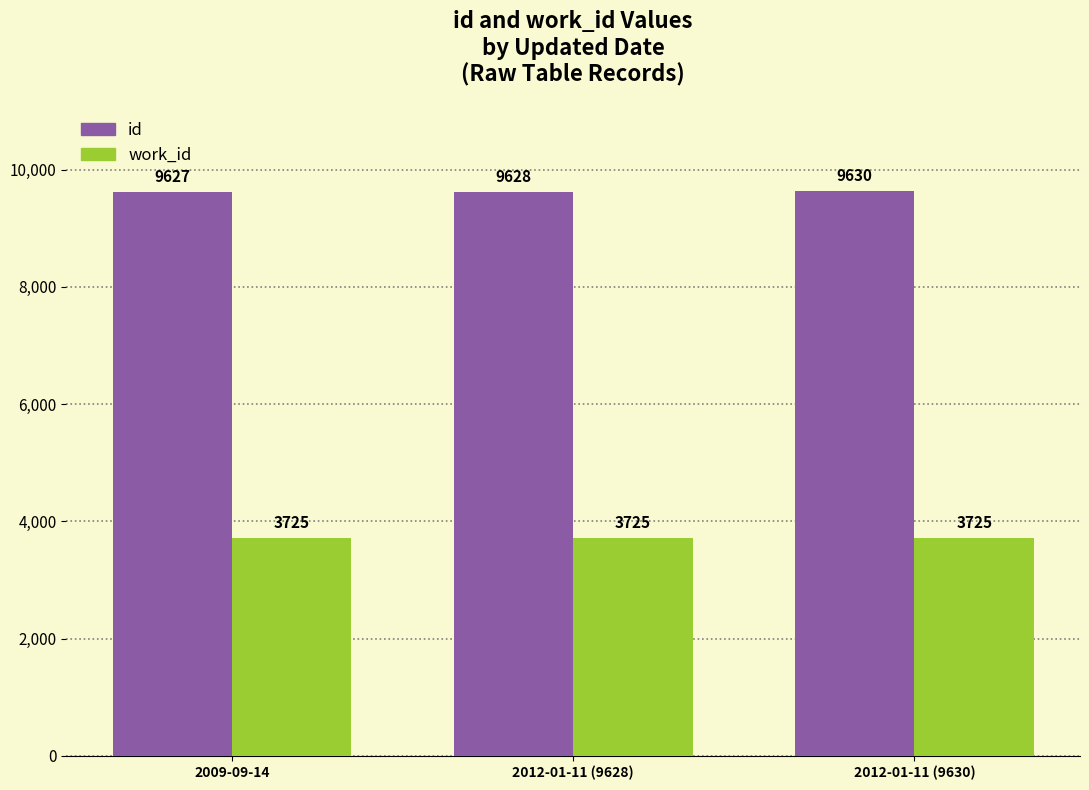

Reading left to right, extract all data points from this chart.

id: 2009-09-14=9627	2012-01-11 (9628)=9628	2012-01-11 (9630)=9630
work_id: 2009-09-14=3725	2012-01-11 (9628)=3725	2012-01-11 (9630)=3725